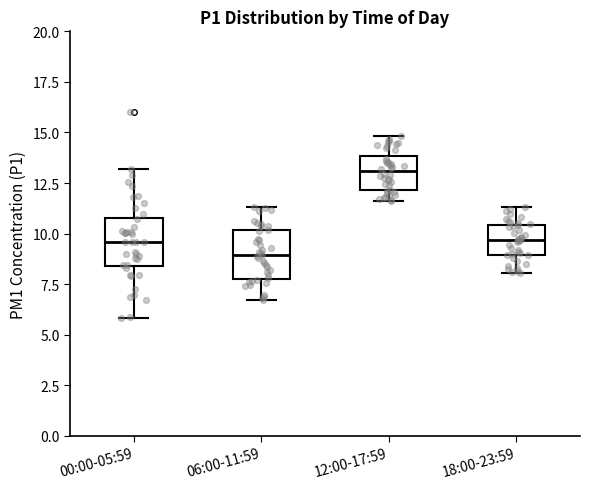

Where is the upper edge of the box for 12:00-17:59 on the y-axis? The values are not printed on the chart, so give them approximately, as read against the axis.

14.0